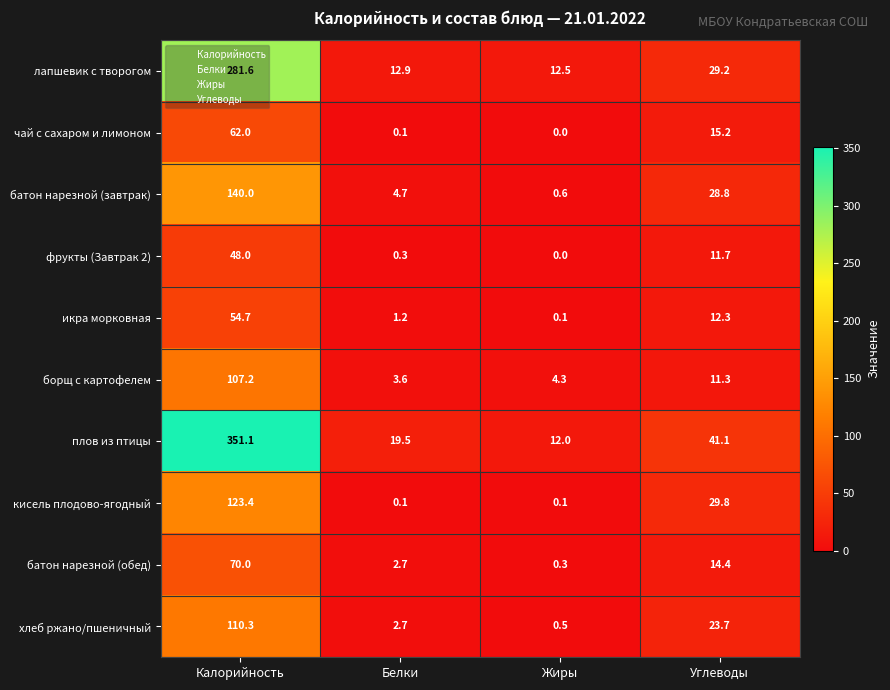

Read the фрукты (Завтрак 2) value at Белки.

0.3